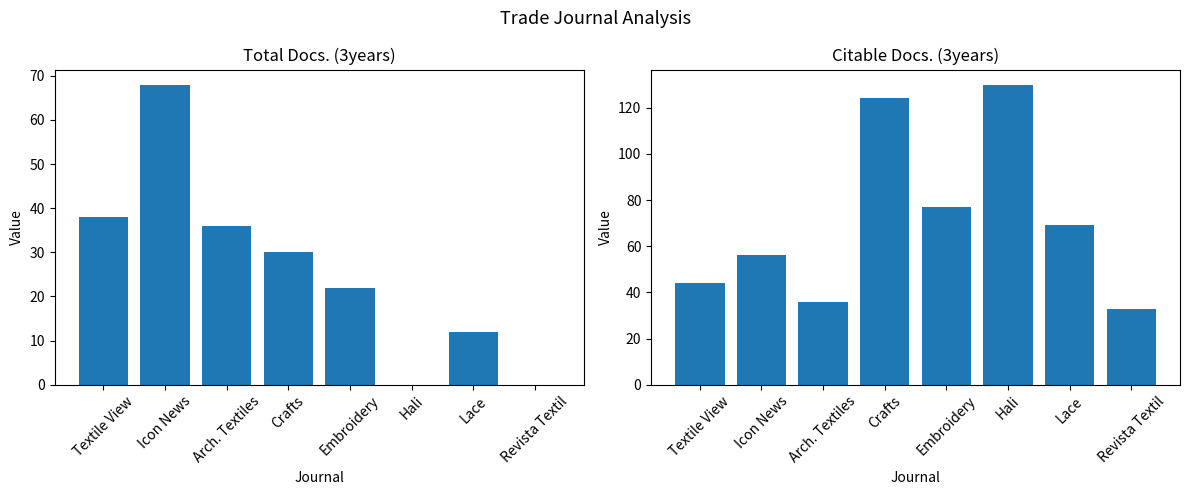

Reading right to left, what are all the values shown in this chart?

Total Docs. (3years): Revista Textil=0	Lace=12	Hali=0	Embroidery=22	Crafts=30	Arch. Textiles=36	Icon News=68	Textile View=38
Citable Docs. (3years): Revista Textil=33	Lace=69	Hali=130	Embroidery=77	Crafts=124	Arch. Textiles=36	Icon News=56	Textile View=44